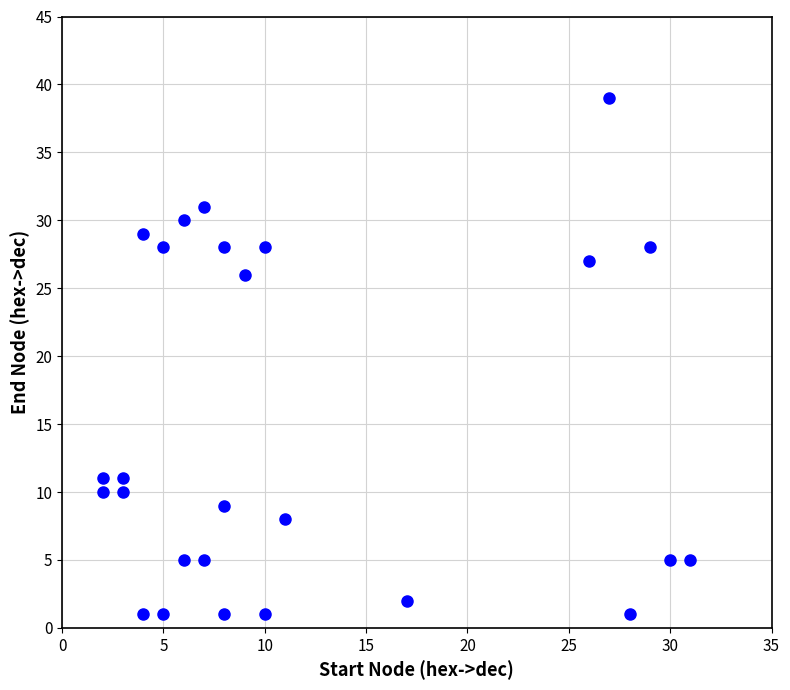

What is the range of X values (max minus min)?

29